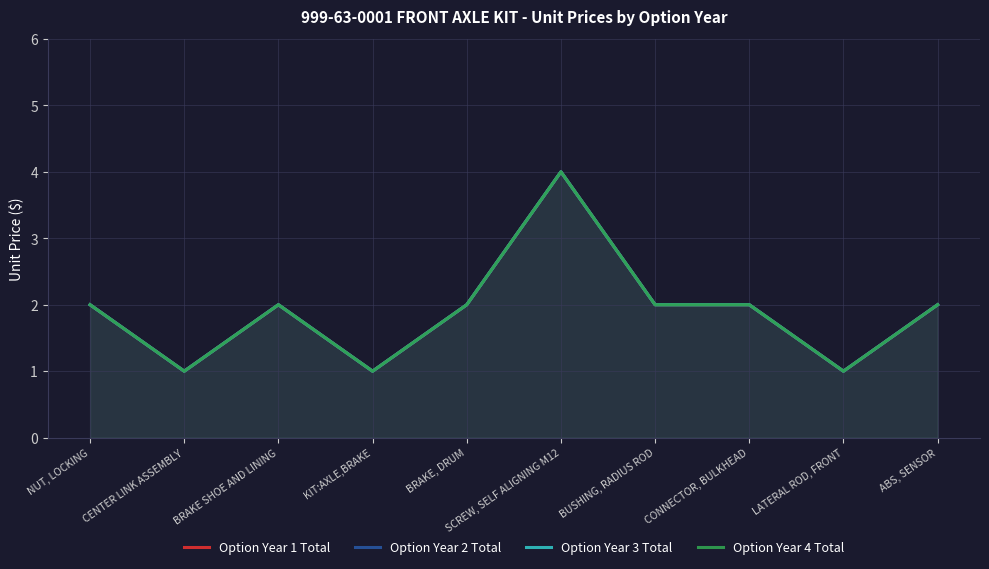

Reading right to left, extract all data points from this chart.

Option Year 1 Total: 2	1	2	2	4	2	1	2	1	2
Option Year 2 Total: 2	1	2	2	4	2	1	2	1	2
Option Year 3 Total: 2	1	2	2	4	2	1	2	1	2
Option Year 4 Total: 2	1	2	2	4	2	1	2	1	2